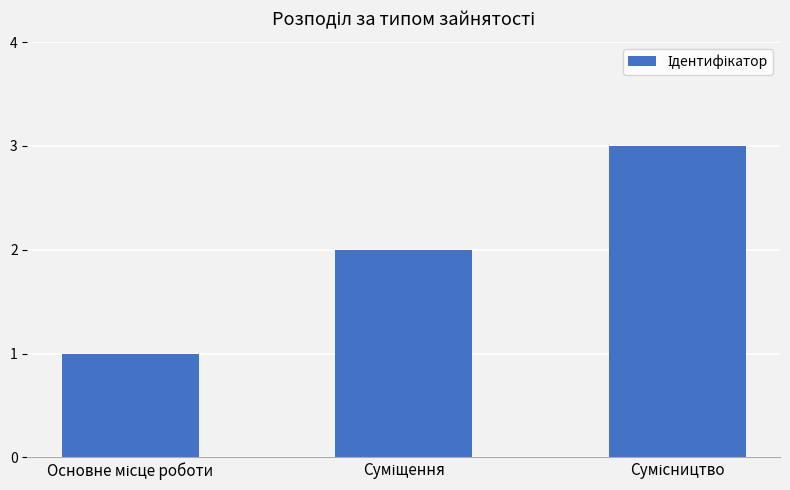

What is the maximum value shown in the chart?

3